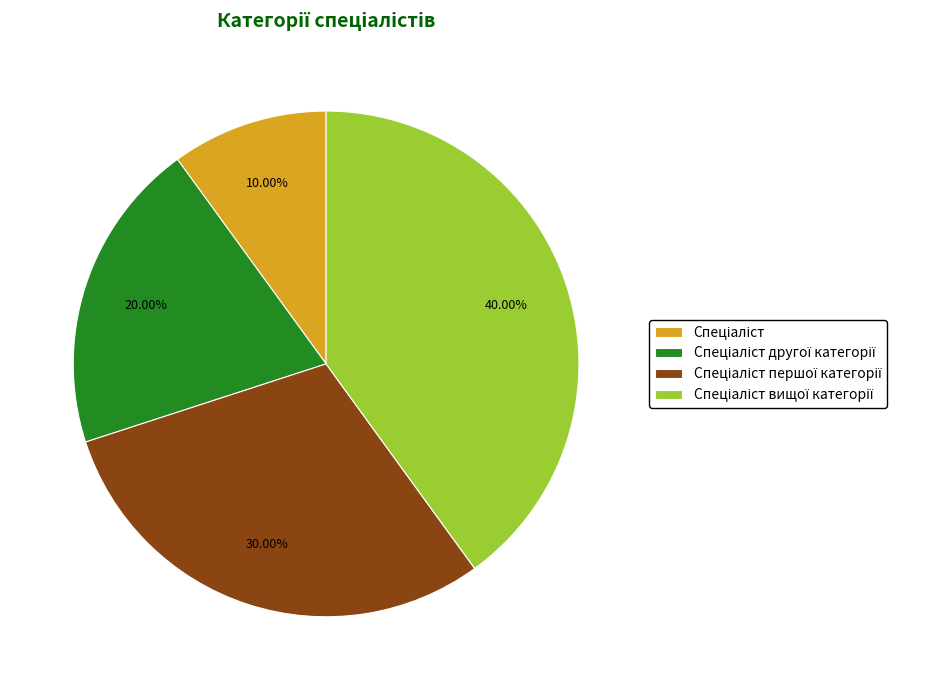

Is there any slice that represents more than half of the pie?

No